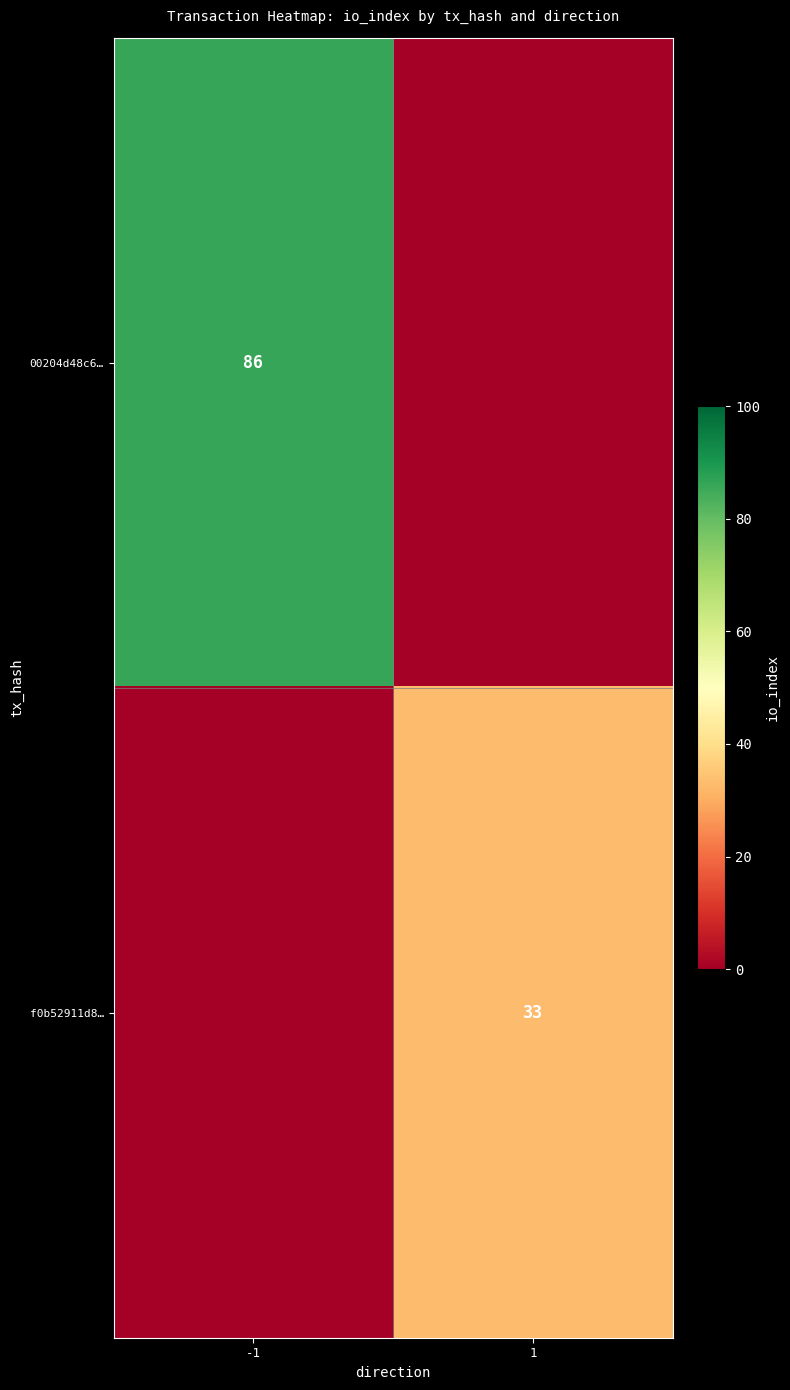

Is it true that f0b52911d8… equals 16 at 1?

False